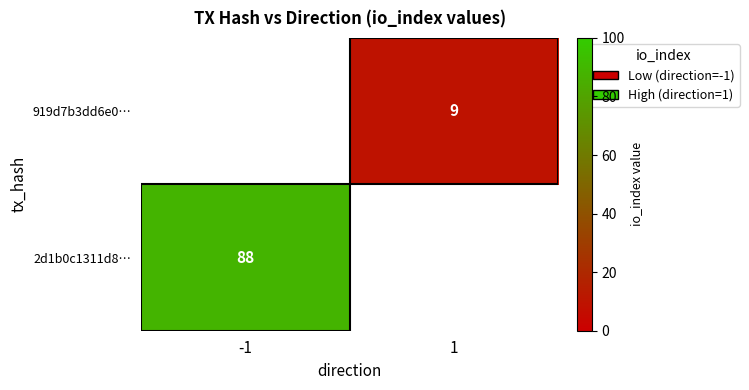

Is it true that 2d1b0c1311d8… equals 88 at -1?

True